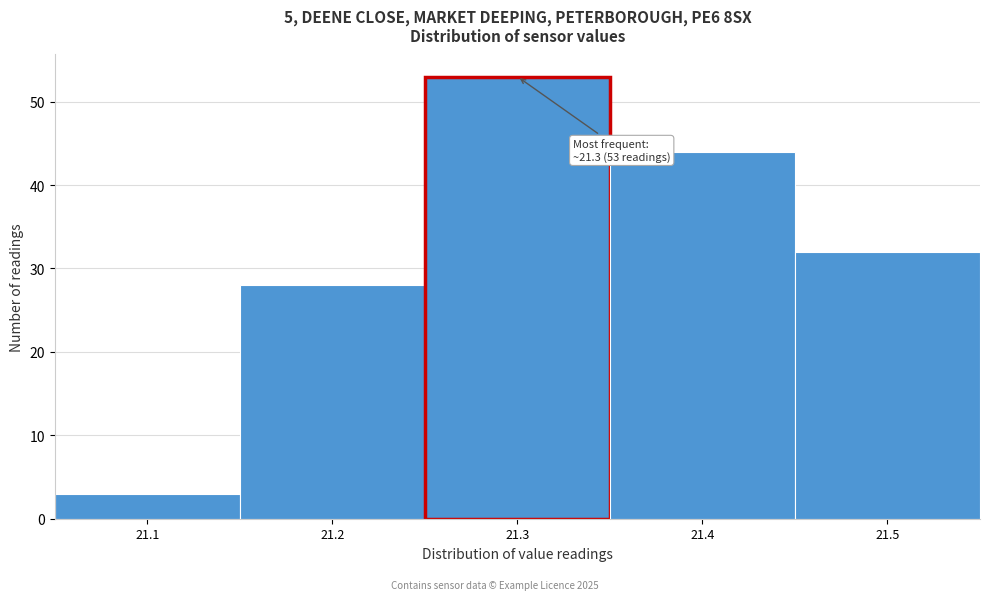

Which range on the x-axis has the tallest bar?

21.25 to 21.35